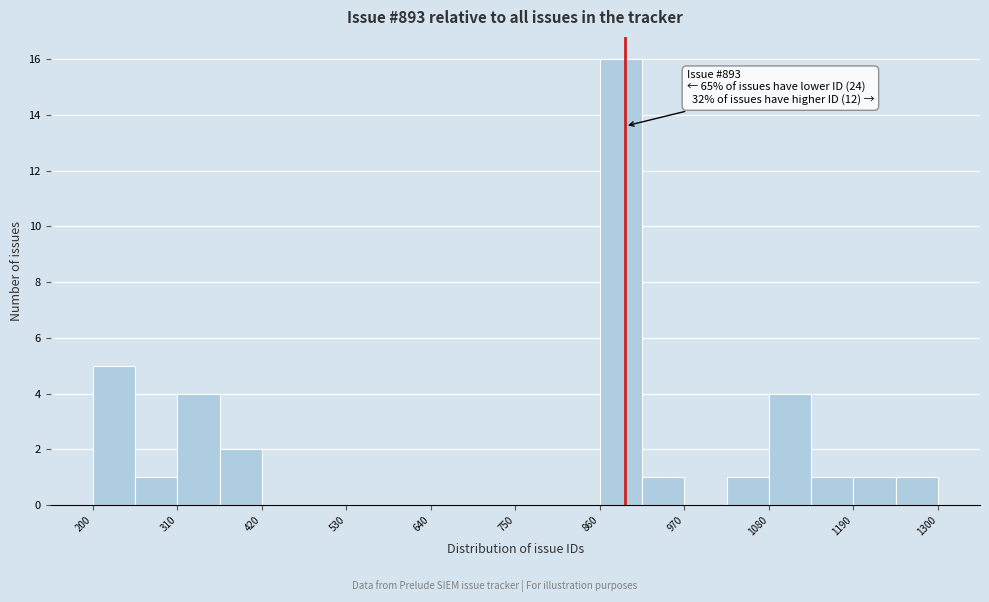

Around what value on the x-axis is the tallest bar? Give the approximate position of its centre, as read against the axis.

880